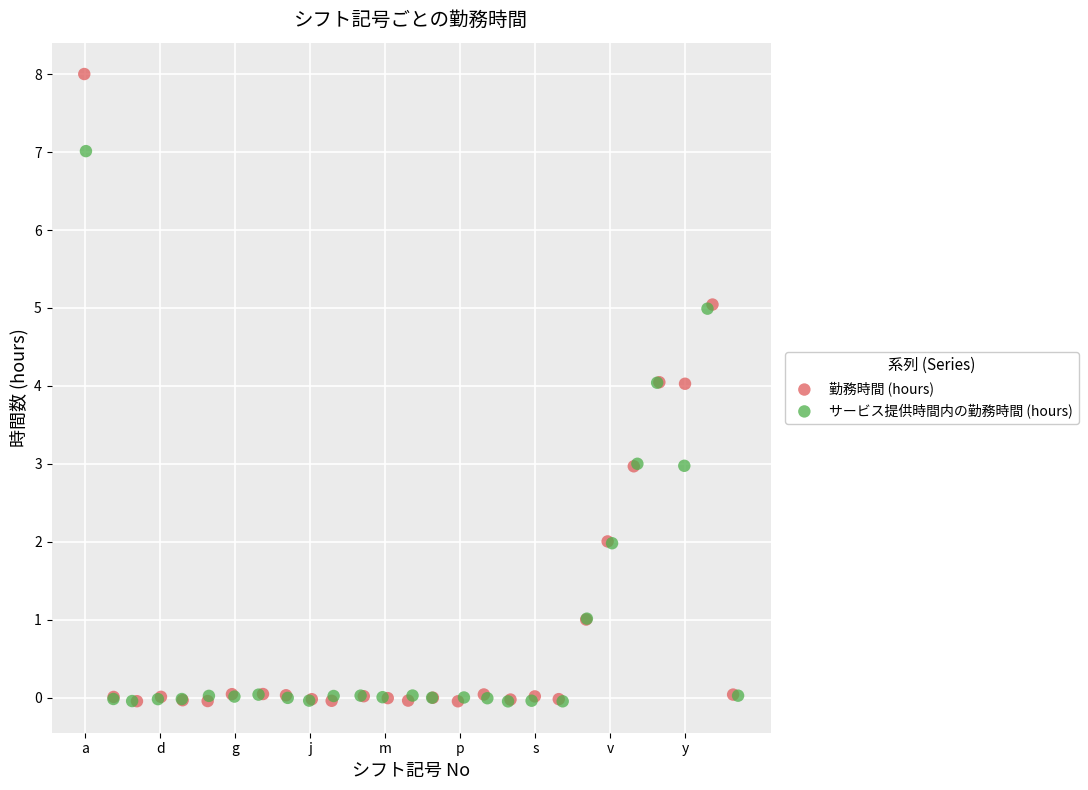

Which series has the largest Y range (max minus min)?

勤務時間 (hours)